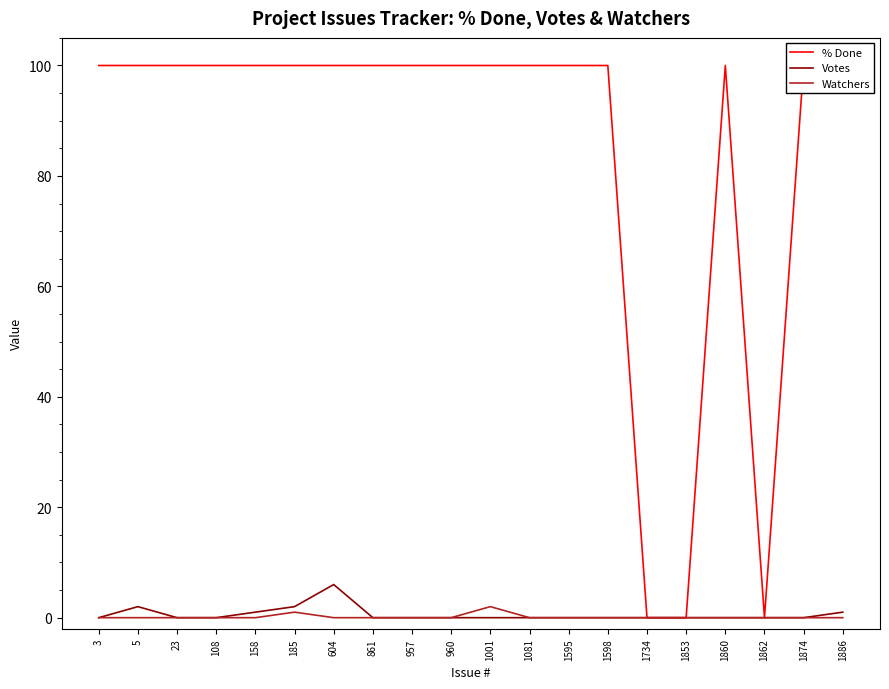

Reading right to left, transcribe all the data shown in this chart.

% Done: 1886=100	1874=100	1862=0	1860=100	1853=0	1734=0	1598=100	1595=100	1081=100	1001=100	960=100	957=100	861=100	604=100	185=100	158=100	108=100	23=100	5=100	3=100
Votes: 1886=1	1874=0	1862=0	1860=0	1853=0	1734=0	1598=0	1595=0	1081=0	1001=0	960=0	957=0	861=0	604=6	185=2	158=1	108=0	23=0	5=2	3=0
Watchers: 1886=0	1874=0	1862=0	1860=0	1853=0	1734=0	1598=0	1595=0	1081=0	1001=2	960=0	957=0	861=0	604=0	185=1	158=0	108=0	23=0	5=0	3=0